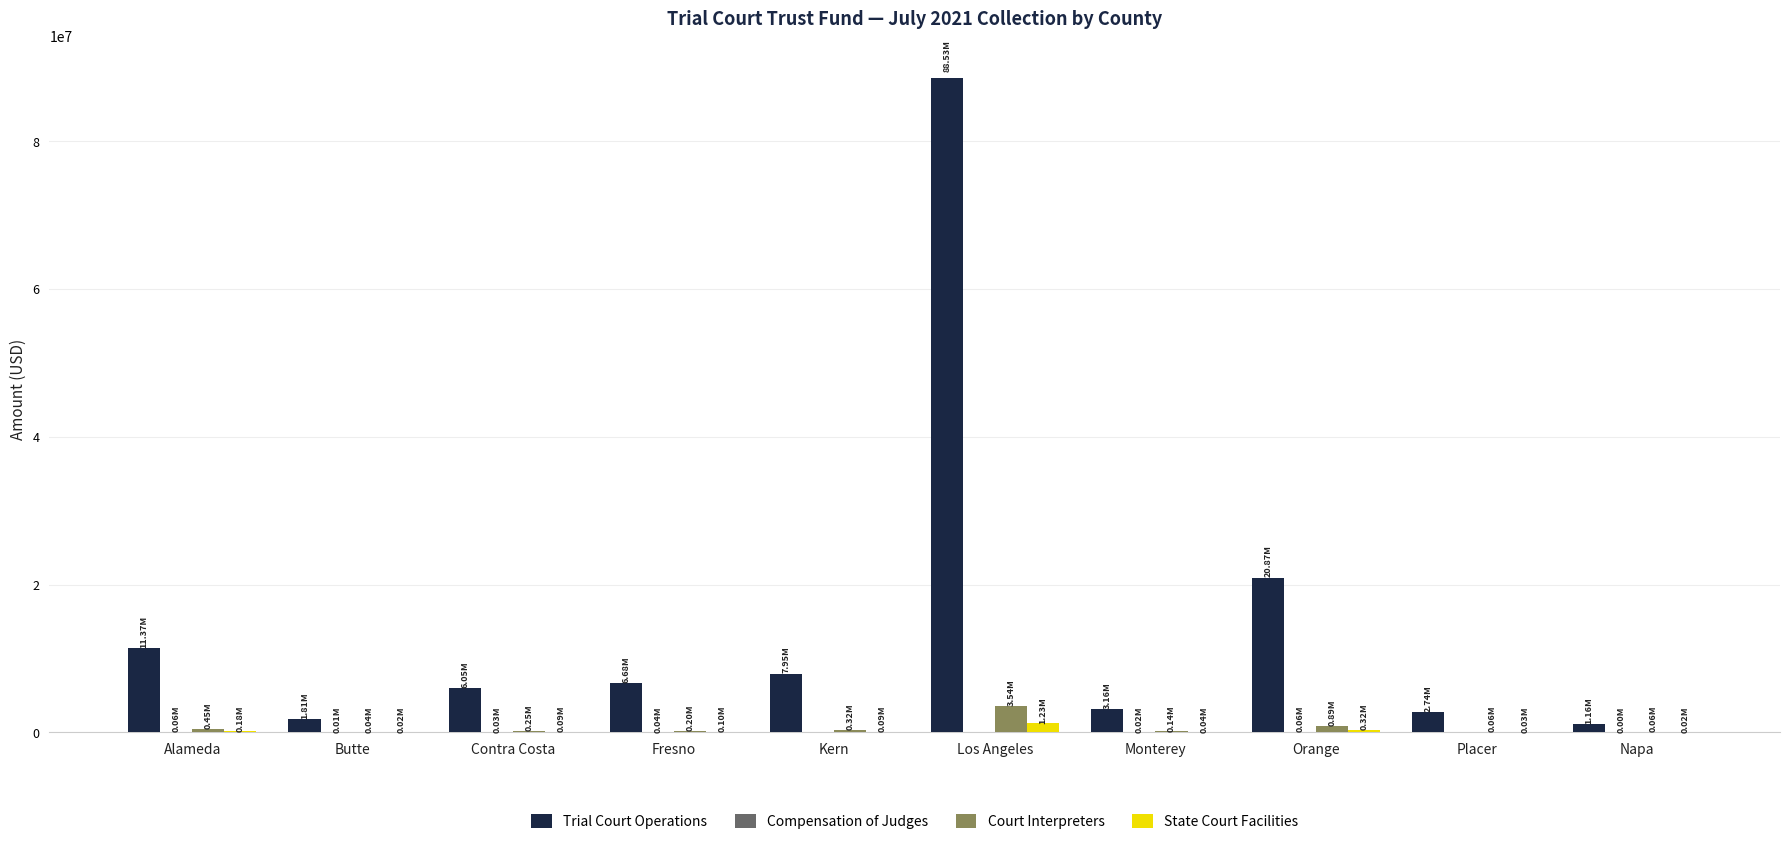

What is the difference between the Court Interpreters values at Fresno and Los Angeles?

3339349.2